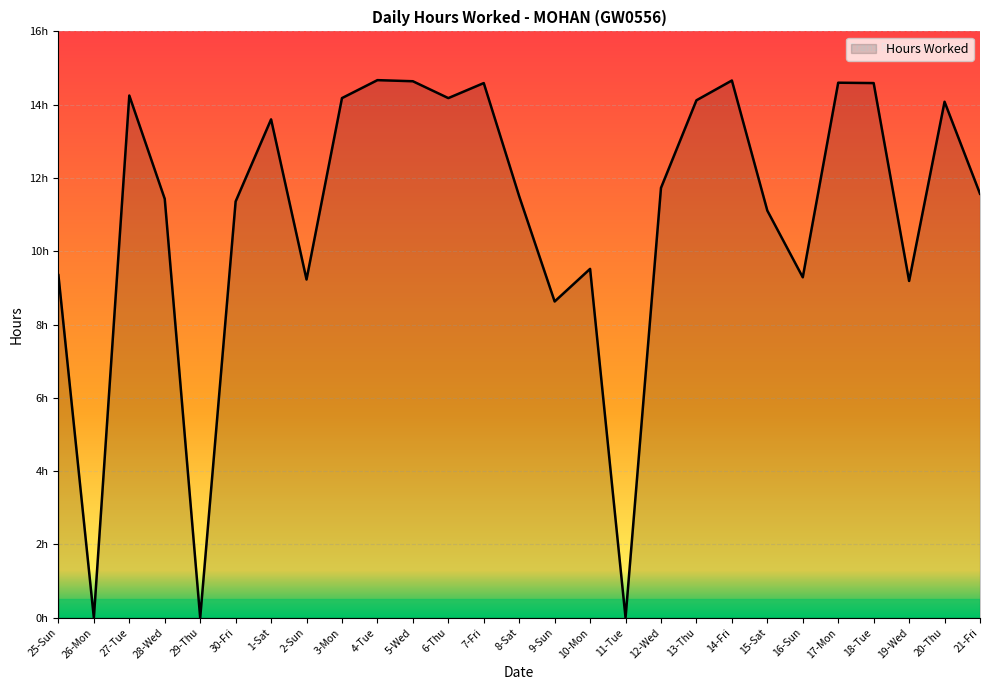

What is the approximate value at 19-Wed?

9.2